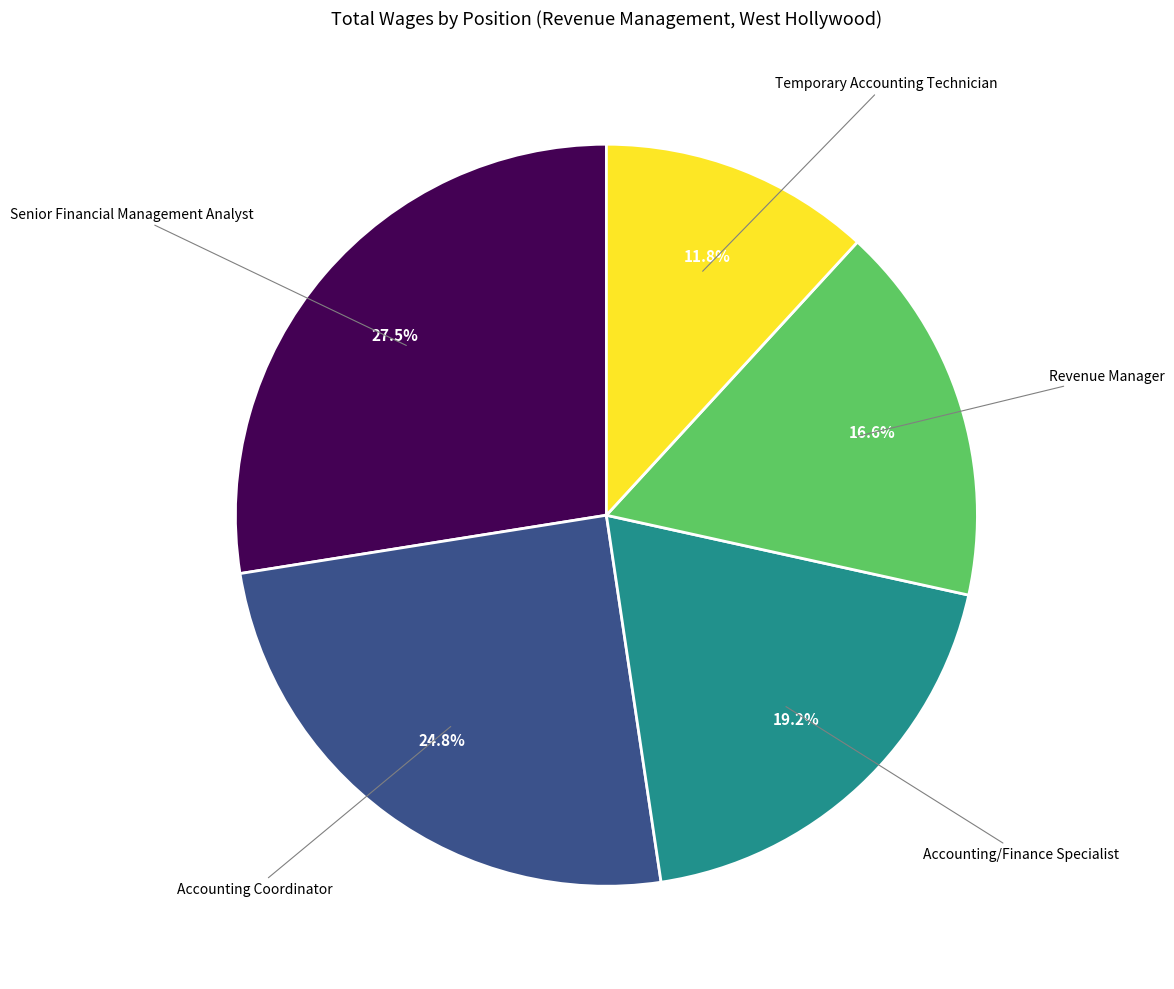

What is the largest slice in the pie chart?

Senior Financial Management Analyst